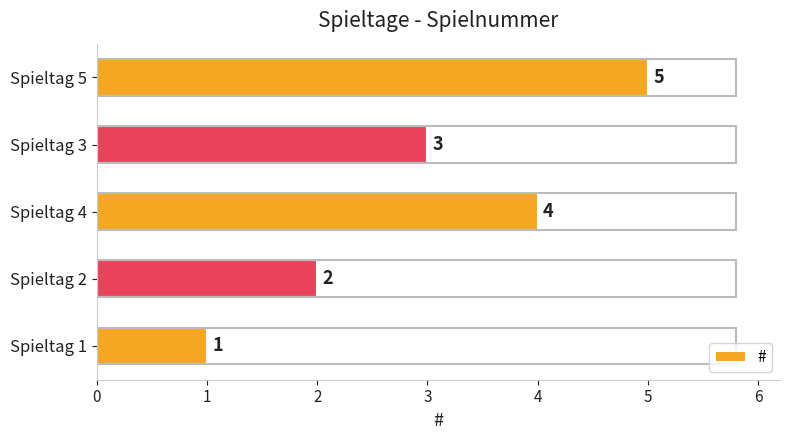

How many bars are there in total?

5